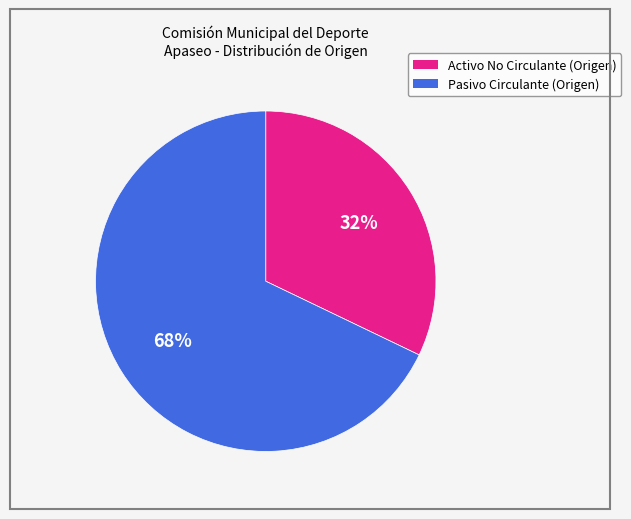

To the nearest percent, what percentage of the pie is Activo No Circulante (Origen)?

32%